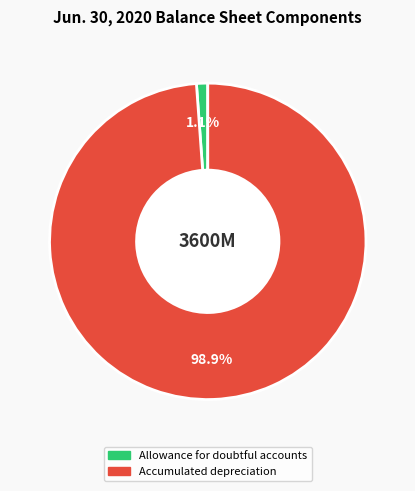

What is the majority slice?

Accumulated depreciation